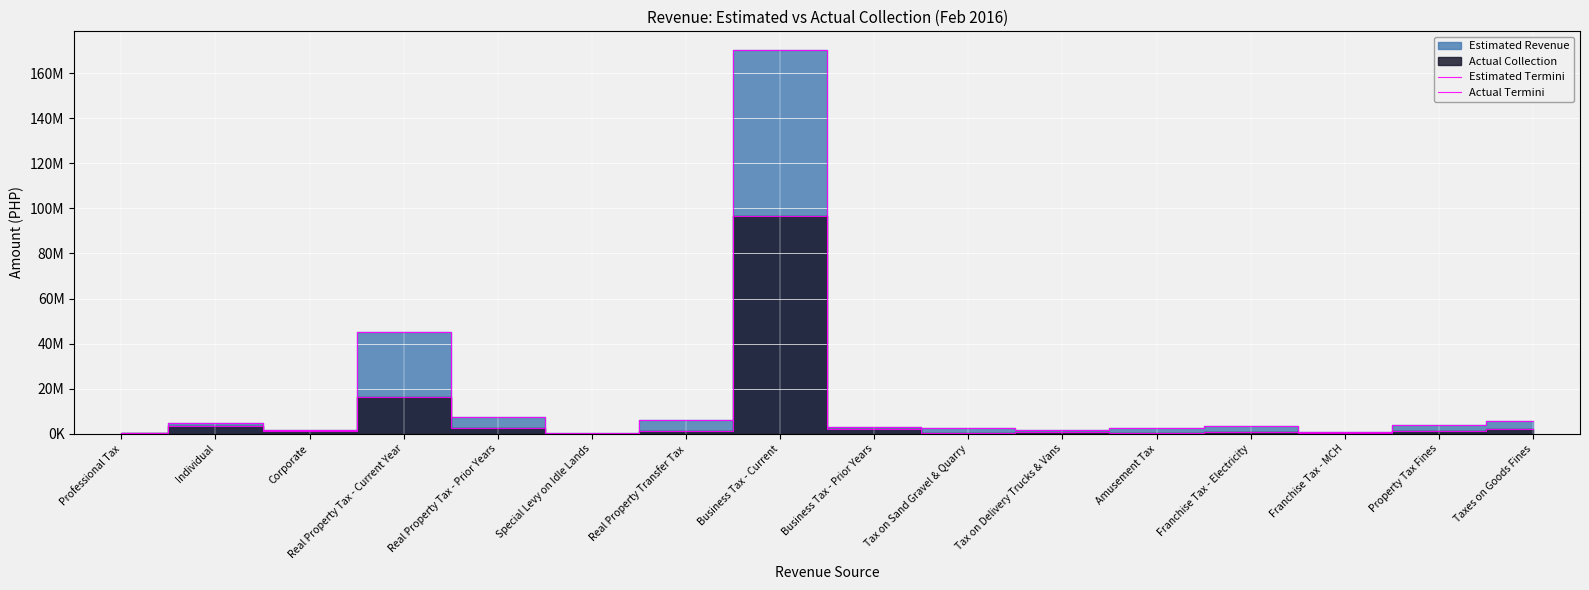

How many distinct data groups are displayed?

2